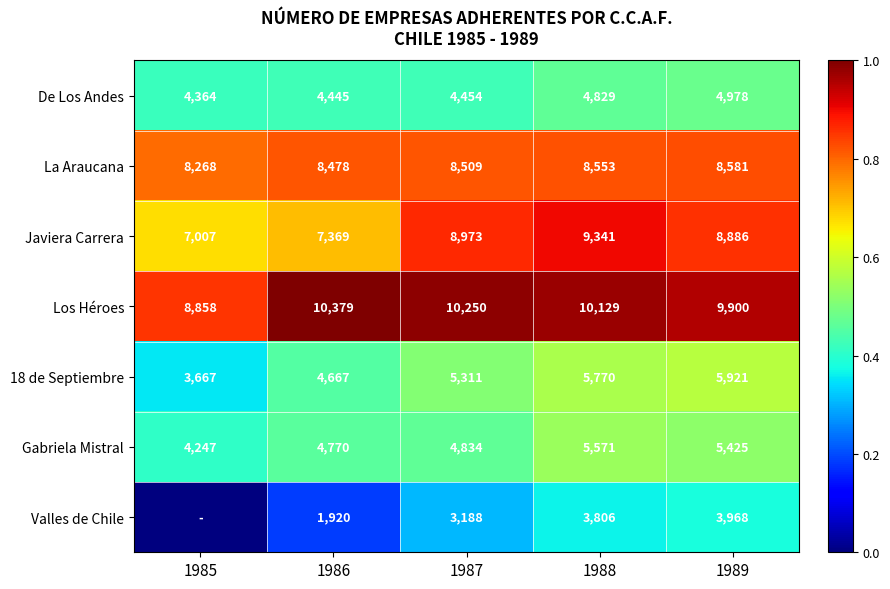

What is the difference between the maximum and minimum values in the Los Héroes series?

1521